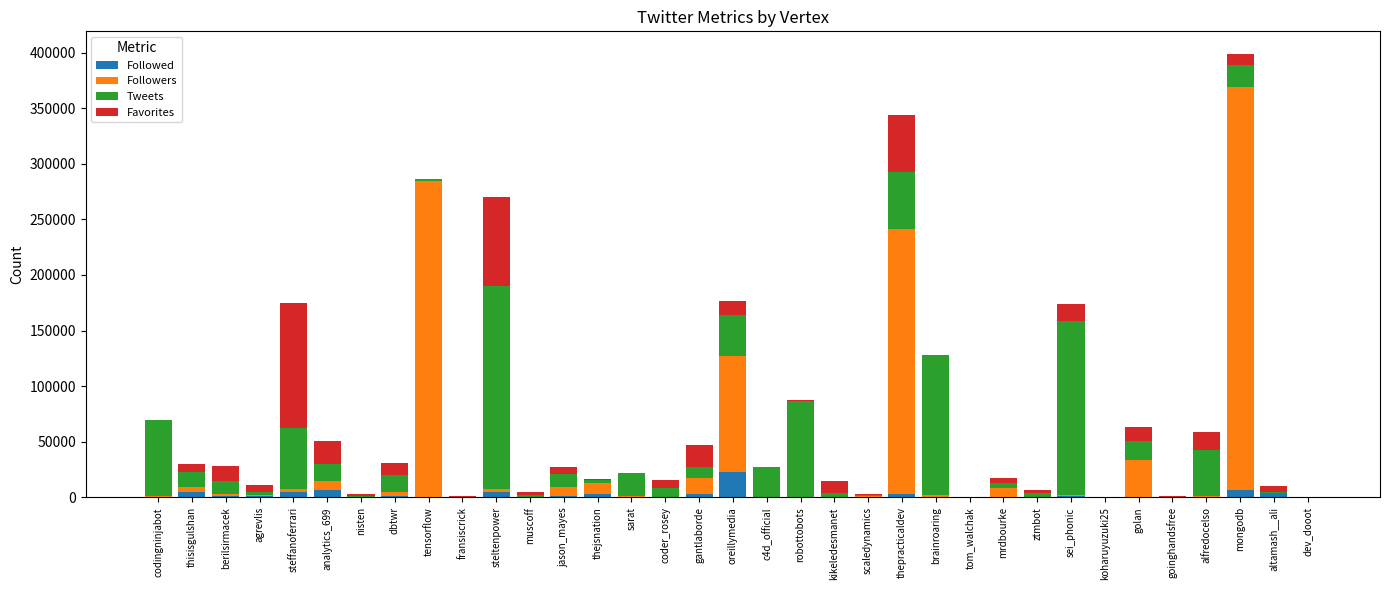

At which label does Followed reach its peak?

oreillymedia